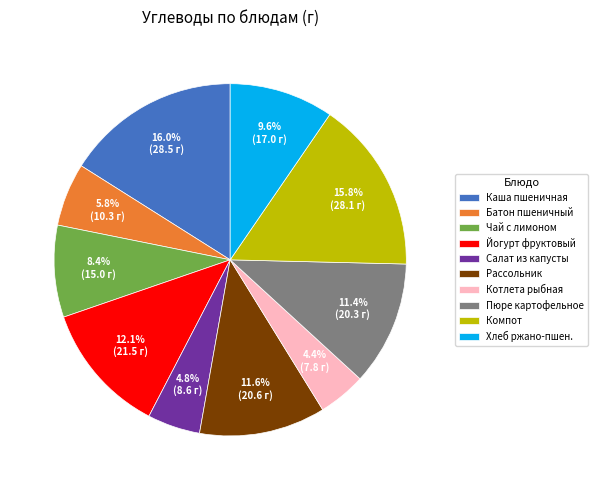

Approximately how many times larger is the value at Салат из капусты compared to Котлета рыбная?

1.1